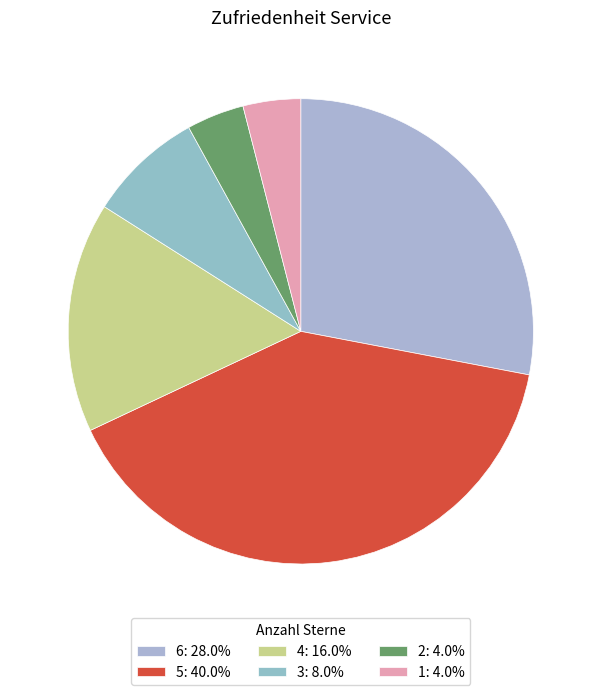

Which category has the biggest portion of the pie?

5